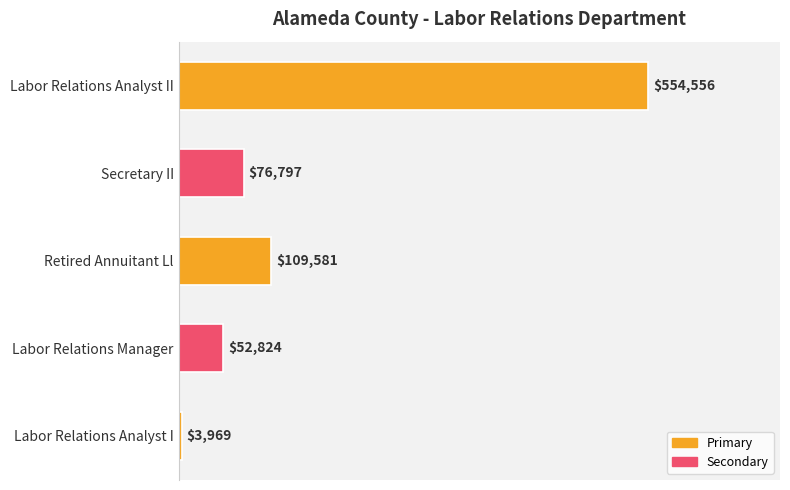

What is the change in value from Labor Relations Manager to Labor Relations Analyst I?

-48855